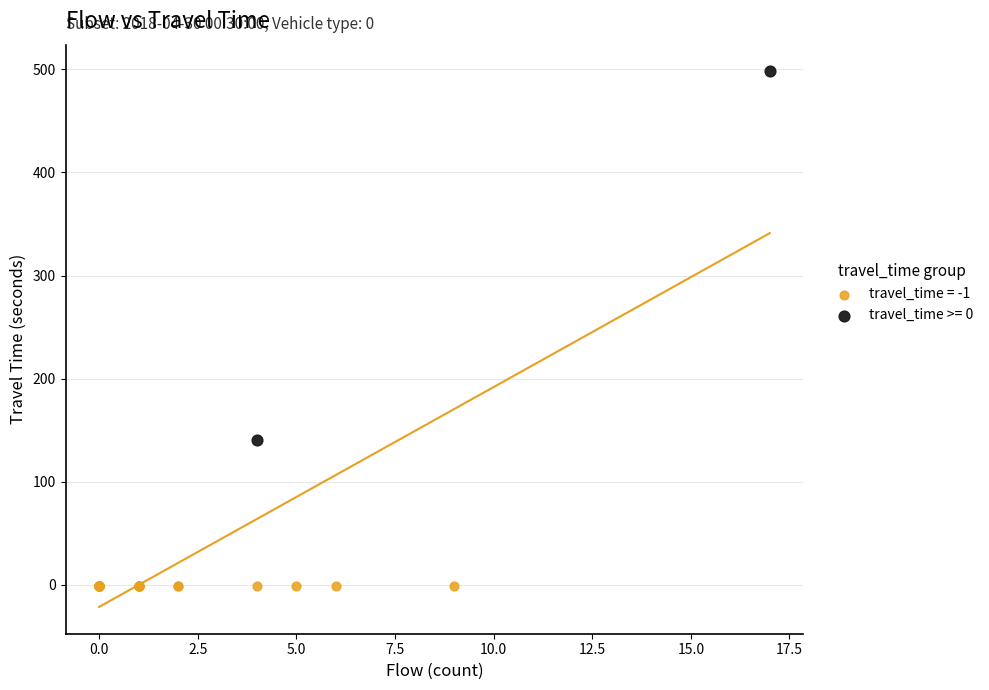

Which series reaches the minimum Y coordinate?

travel_time = -1